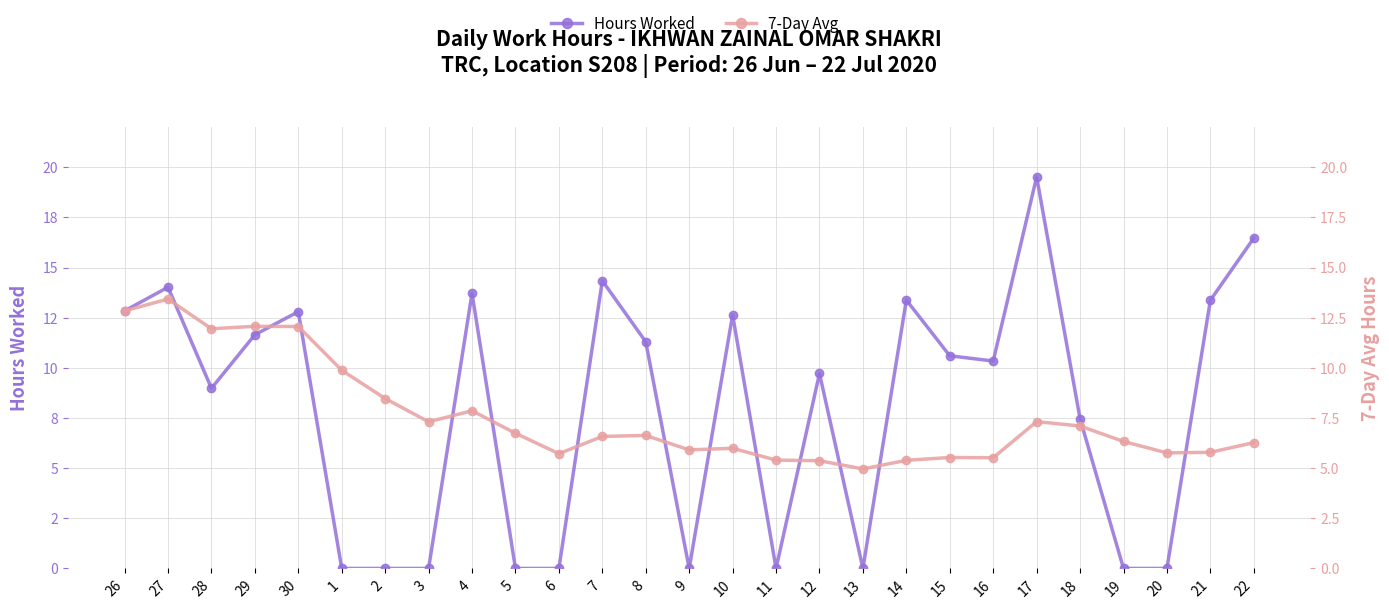

Rank the series by their maximum value, from lowest to highest.

7-Day Avg, Hours Worked